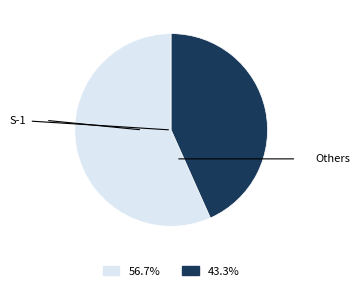

Between Others and S-1, which is larger?

S-1